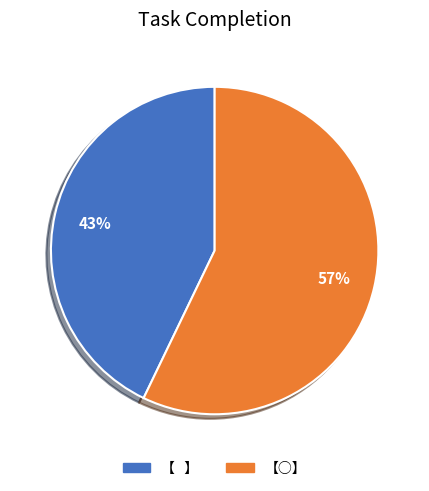

To the nearest percent, what percentage of the pie is 【○】?

57%